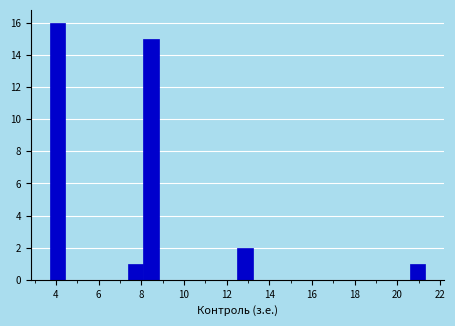

Around what value on the x-axis is the tallest bar? Give the approximate position of its centre, as read against the axis.

4.0